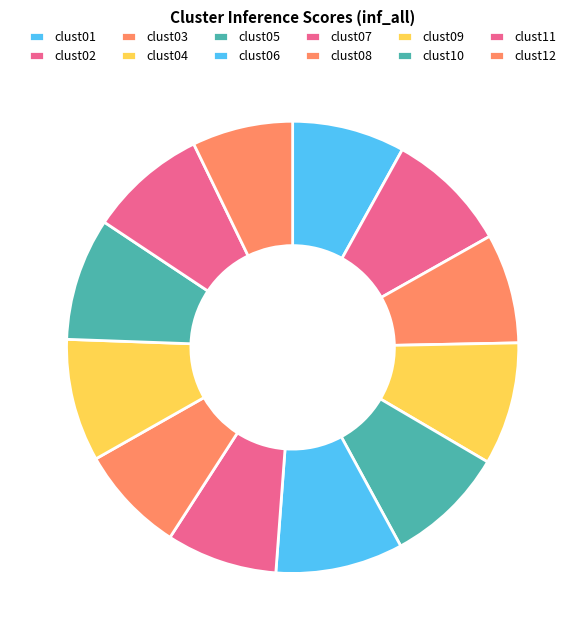

Combined, what portion of the pie is clust05 and clust03?

16.5%